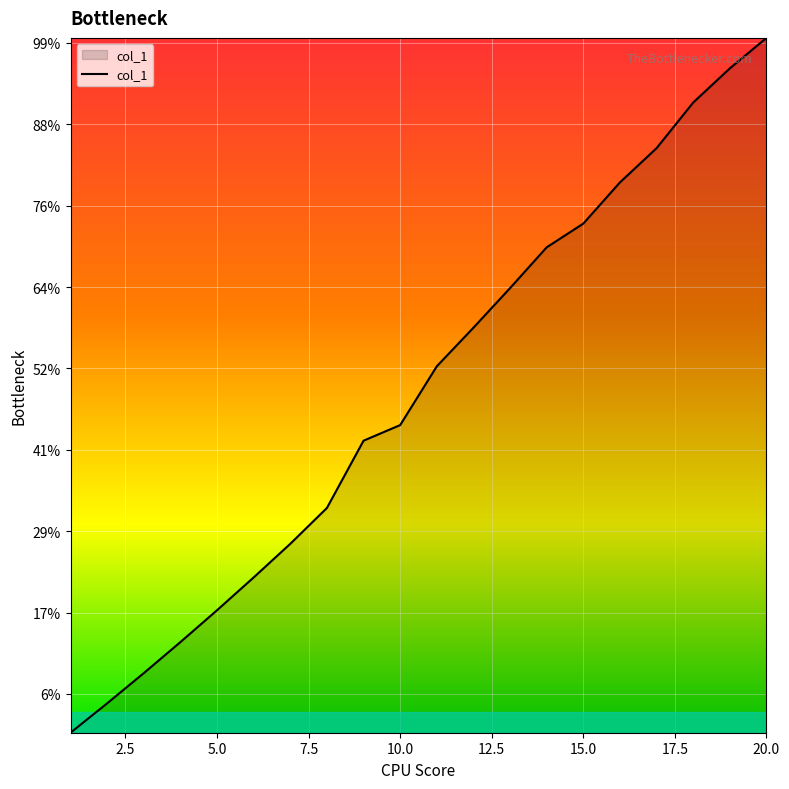

Does the chart display data point markers on the line(s)?

No